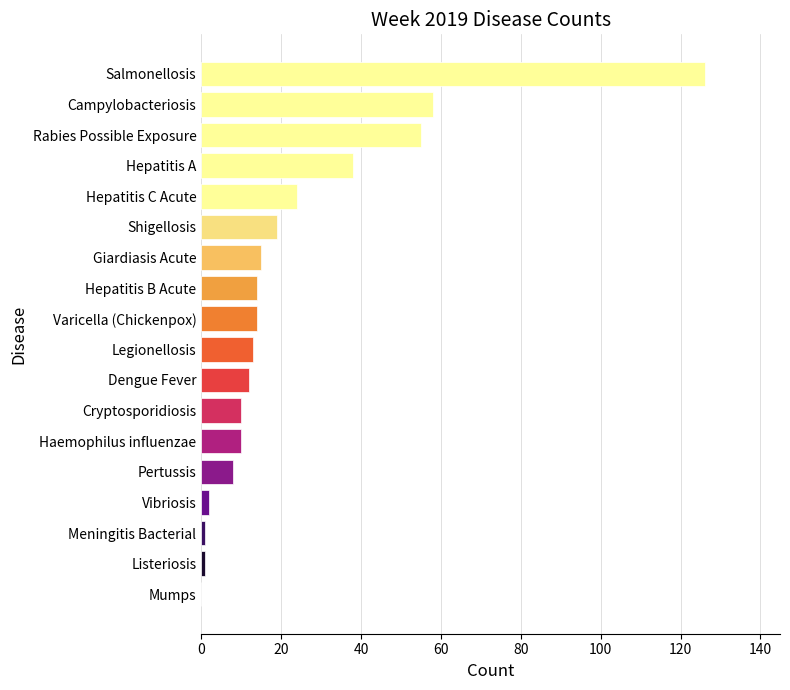

At which label is the value closest to 63?

Campylobacteriosis